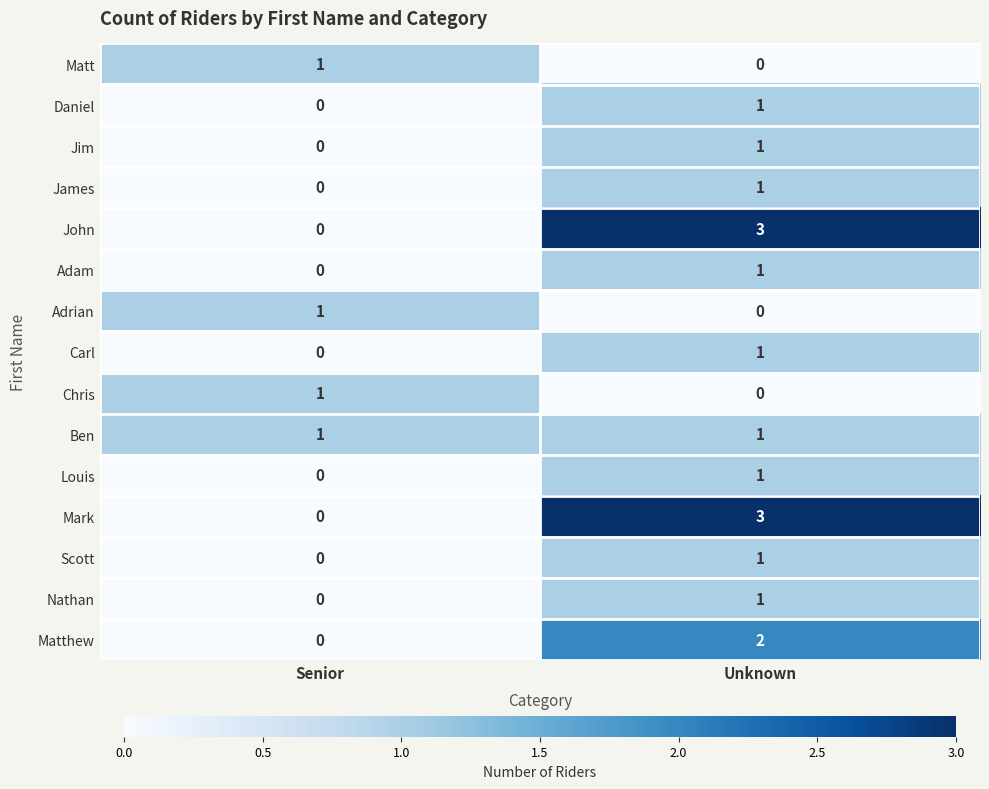

The Scott series shows 2 at Unknown. True or false?

False